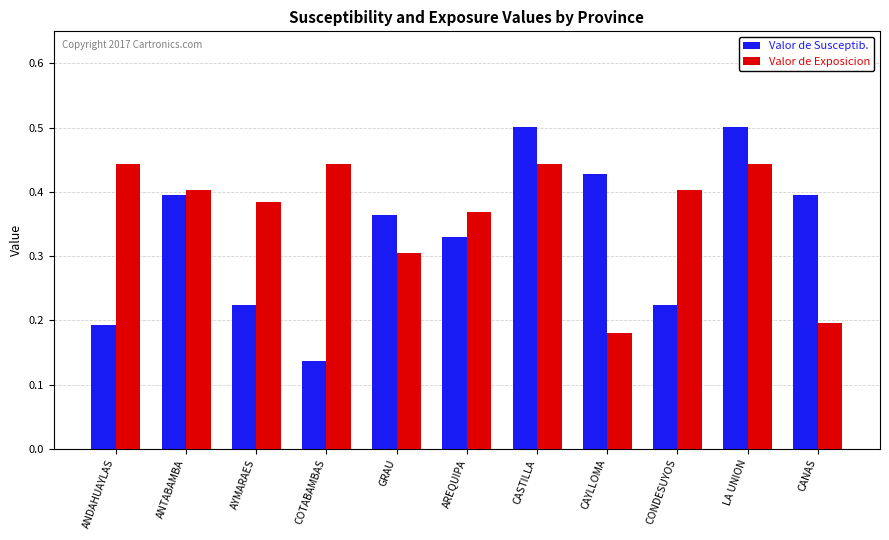

List the series in order of their peak value, highest first.

Valor de Susceptib., Valor de Exposicion